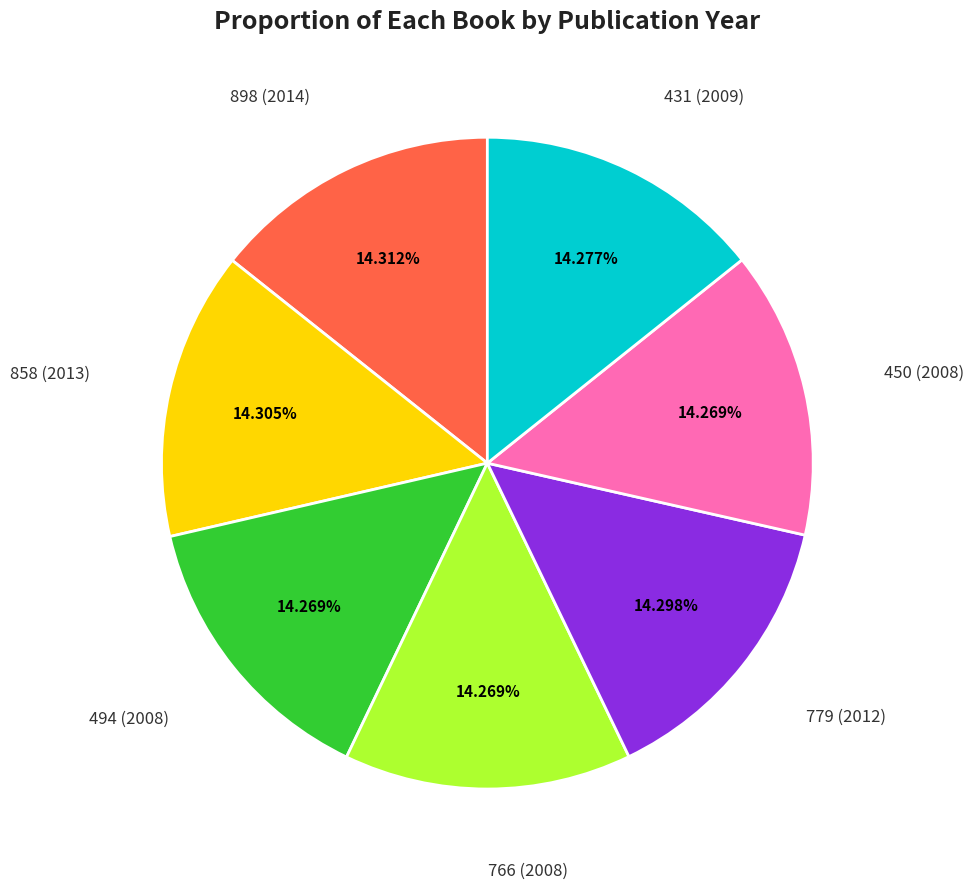

Is there a majority slice in this chart?

No